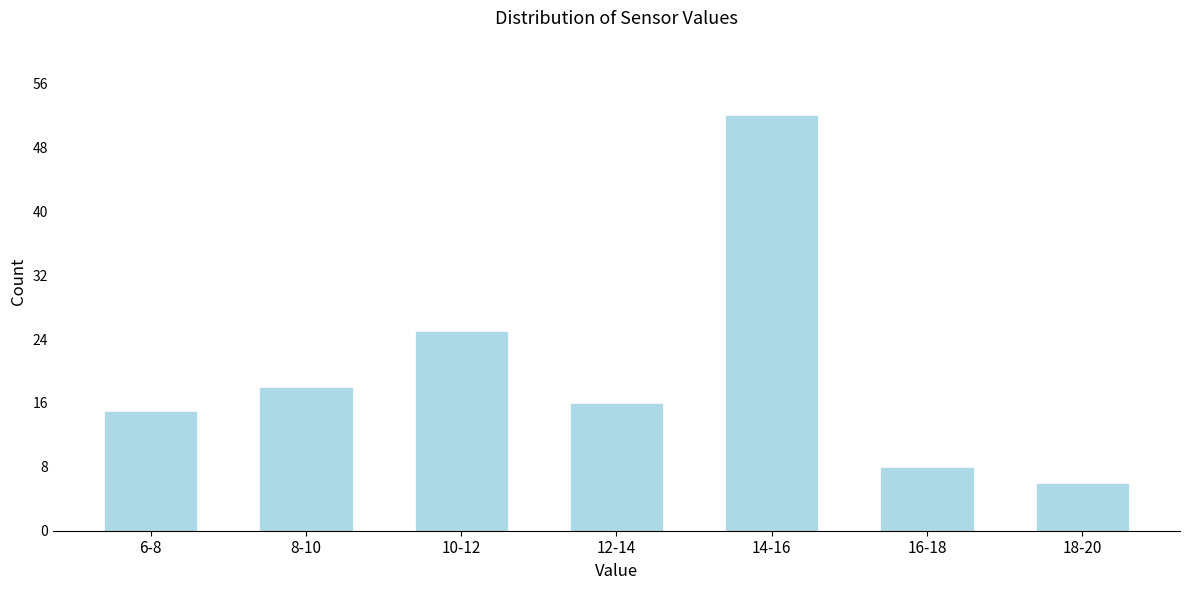

Reading left to right, transcribe all the data shown in this chart.

6-8=15	8-10=18	10-12=25	12-14=16	14-16=52	16-18=8	18-20=6